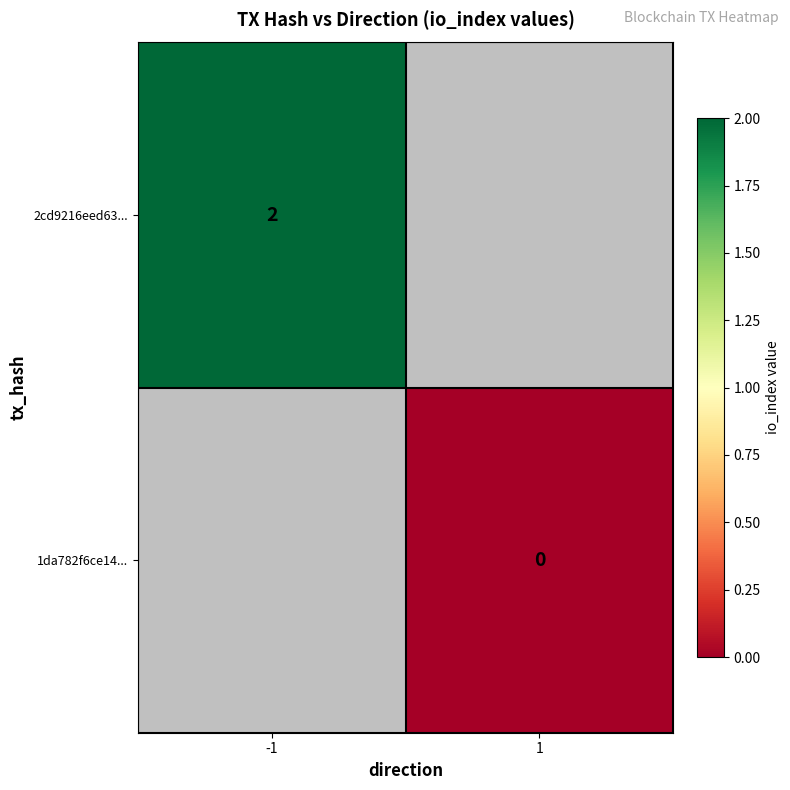

What is the greatest value displayed?

2.0